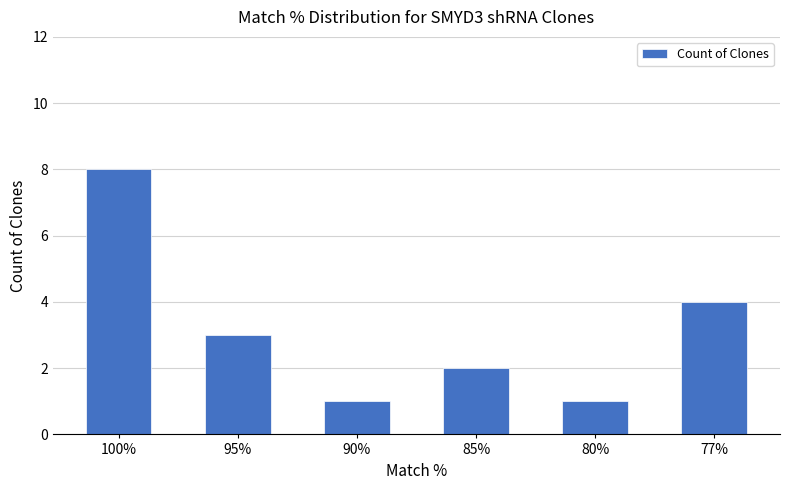

At which label does the data first exceed 3?

100%